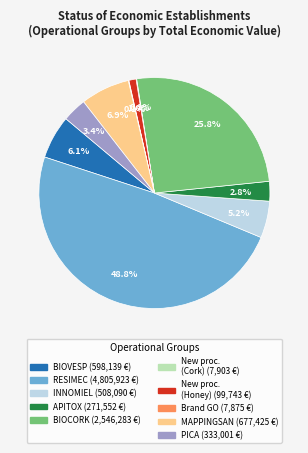

Is there any slice that represents more than half of the pie?

No